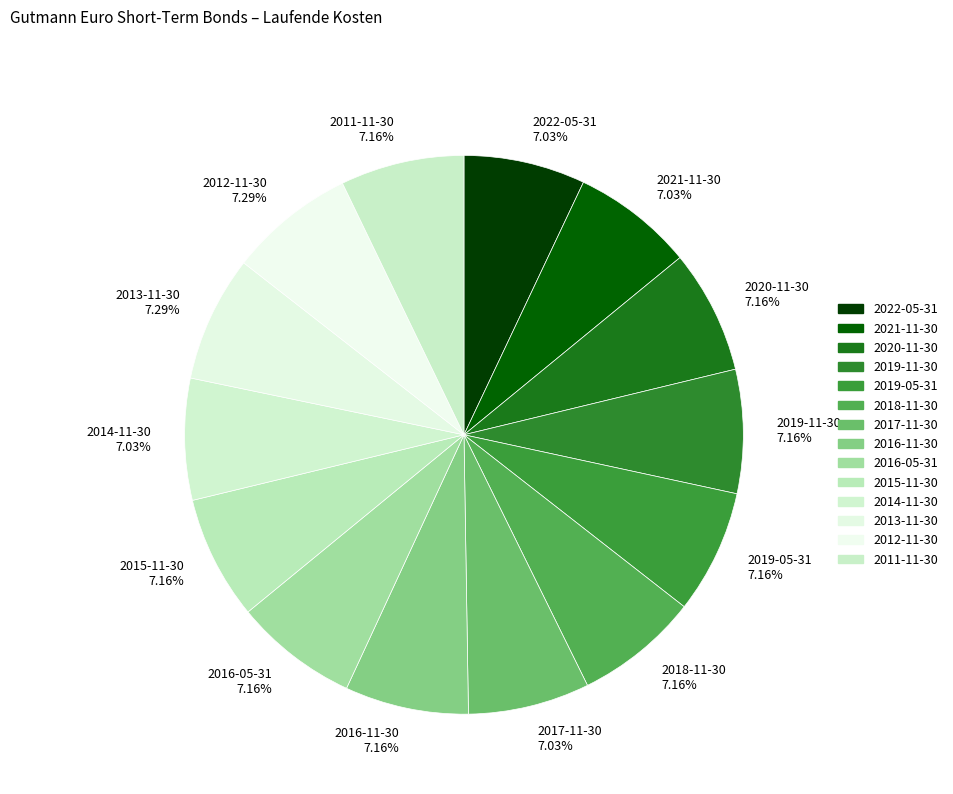

Is there a majority slice in this chart?

No